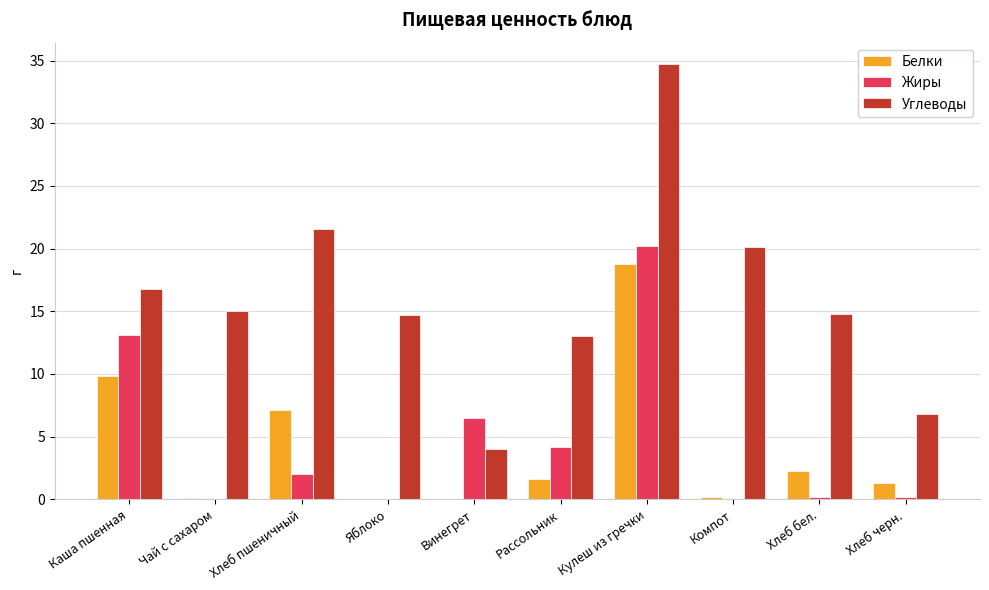

At which label does Углеводы first exceed 15?

Каша пшенная